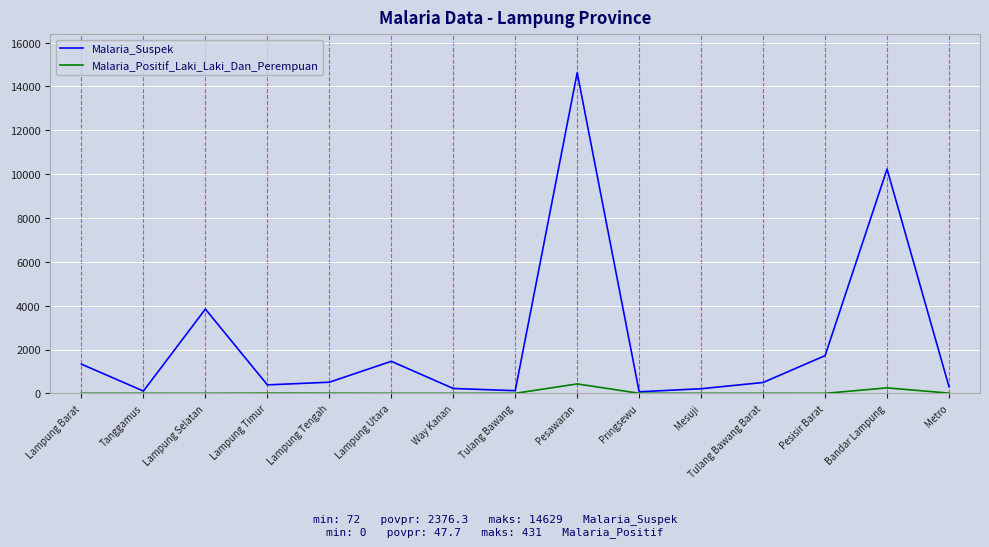

Which category has the highest value across all series?

Pesawaran